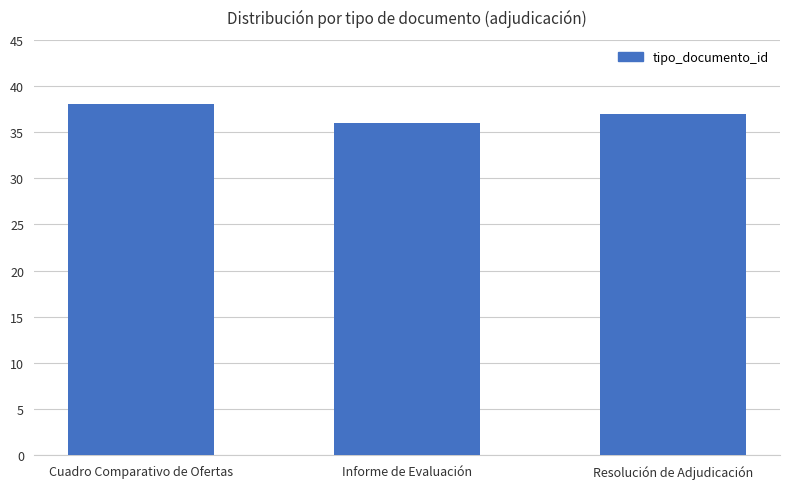

What is the value of the 2nd bar from the left?

36